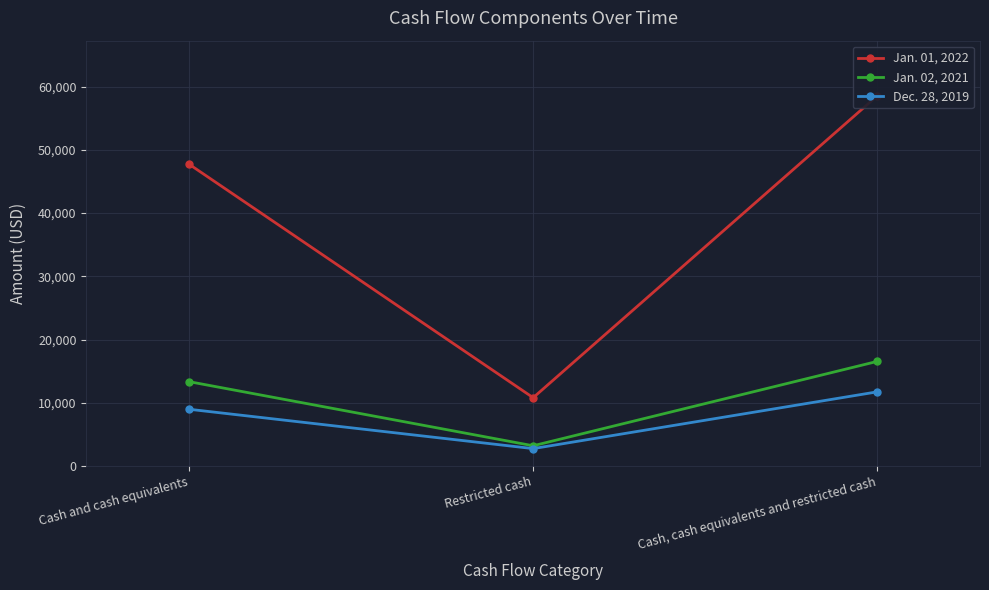

The value of Jan. 02, 2021 at Cash, cash equivalents and restricted cash is 8182. True or false?

False